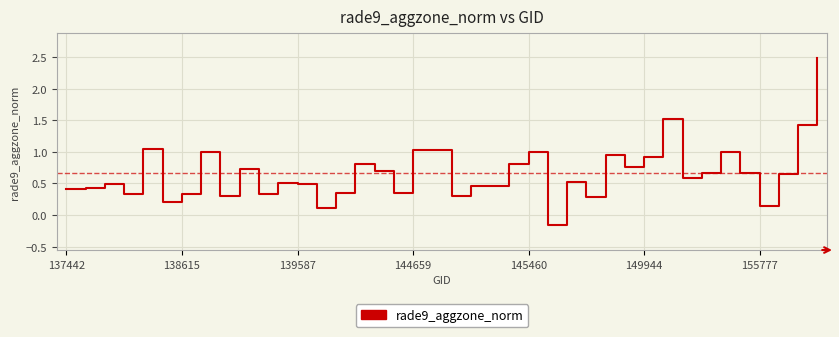

What is the greatest value displayed?

2.5